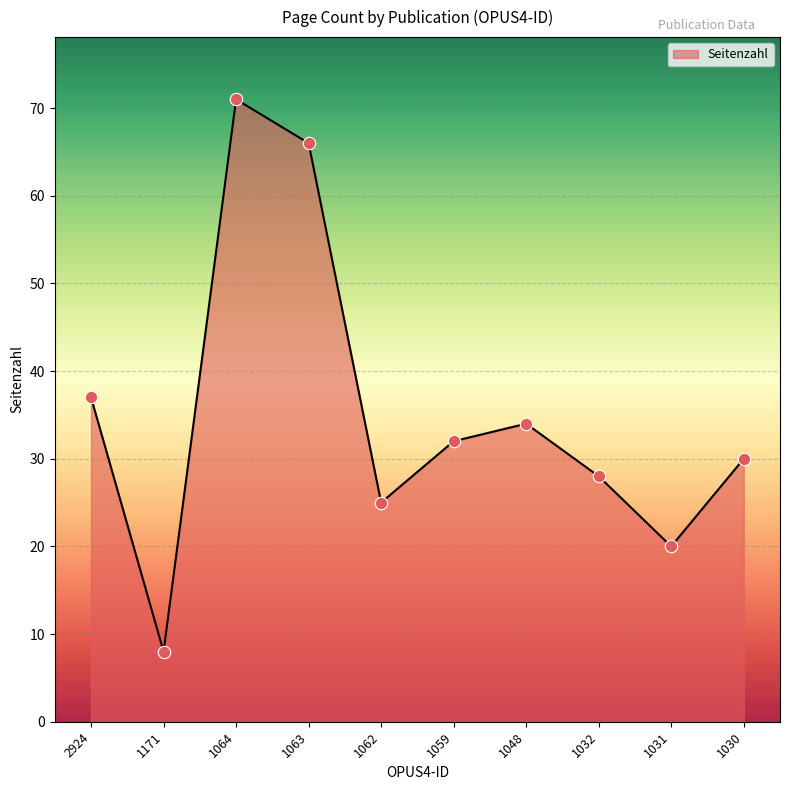

Between 1063 and 1059, which is larger?

1063